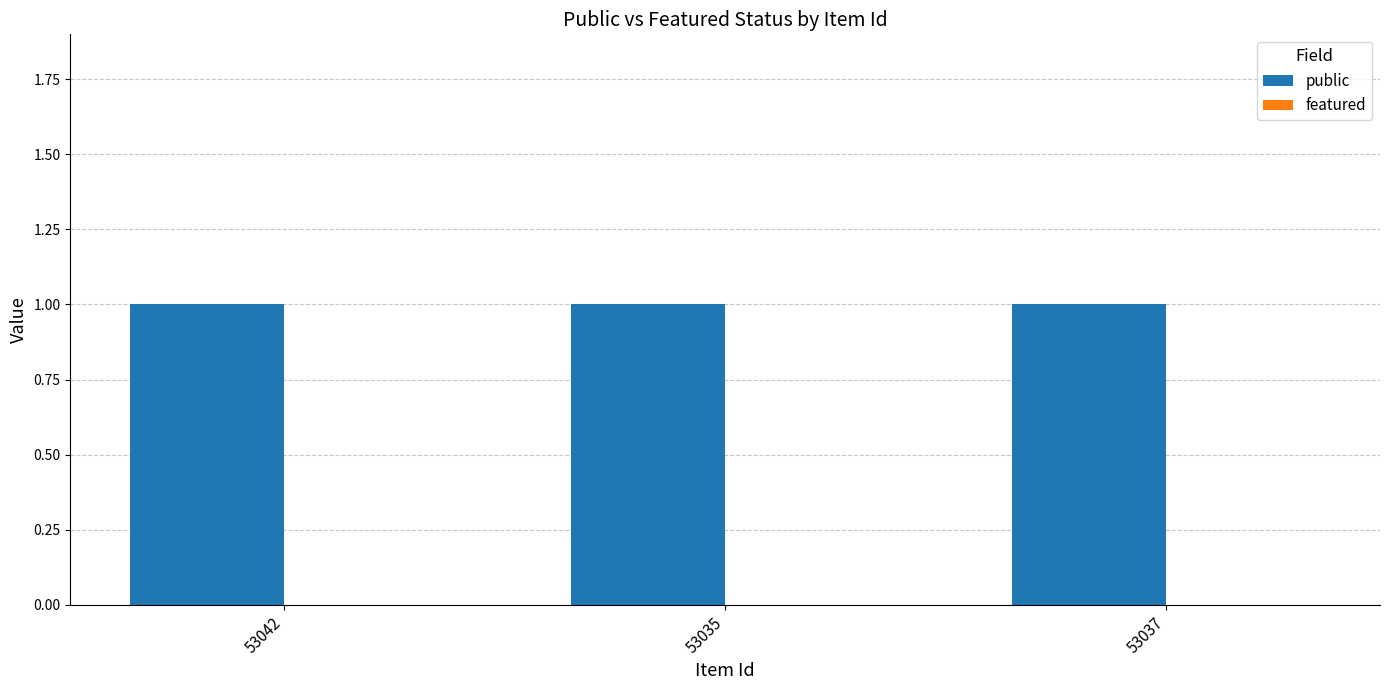

Which has a higher value, 53035 or 53037?

53035